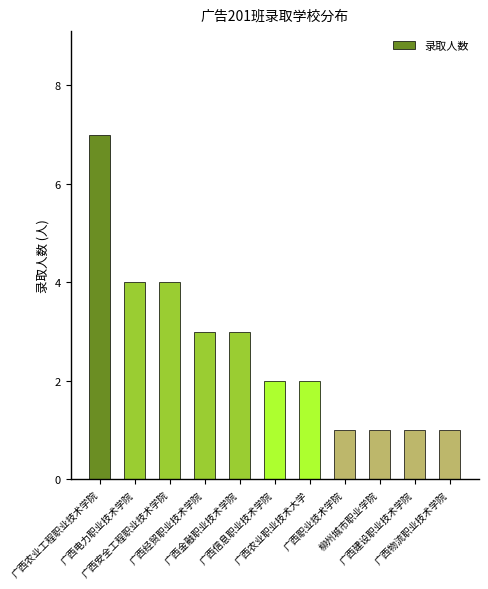

How many bars are there in total?

11